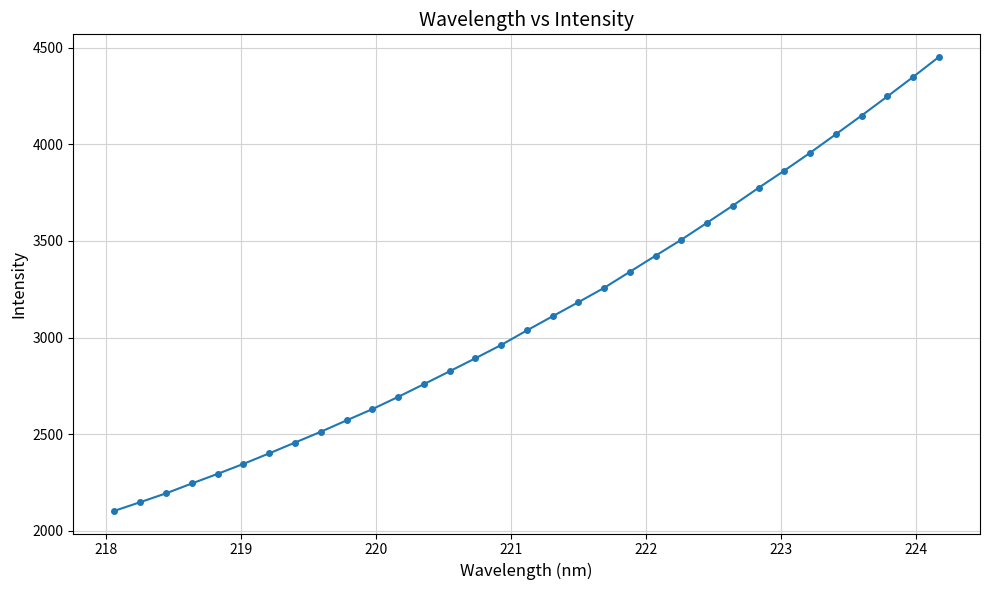

What is the value of the 12th point from the left?

2692.8